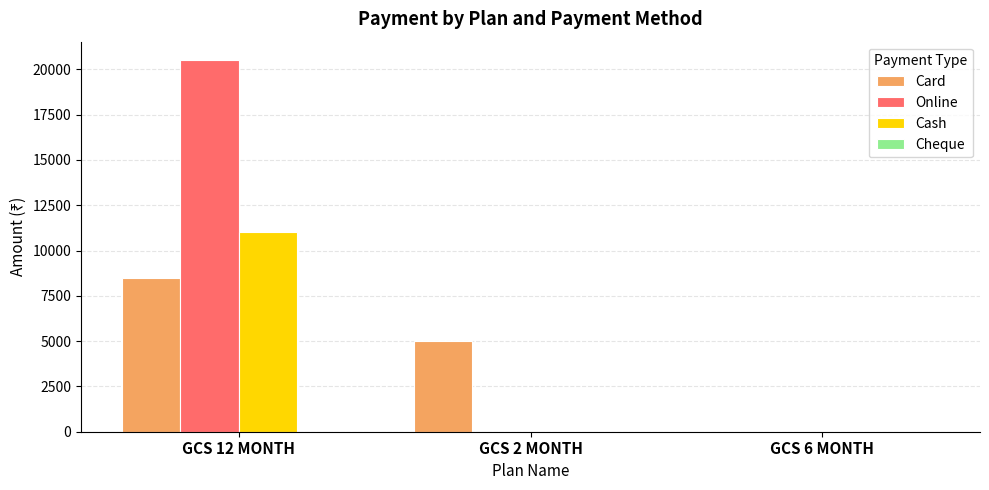

Which category has the highest value in the Cash series?

GCS 12 MONTH